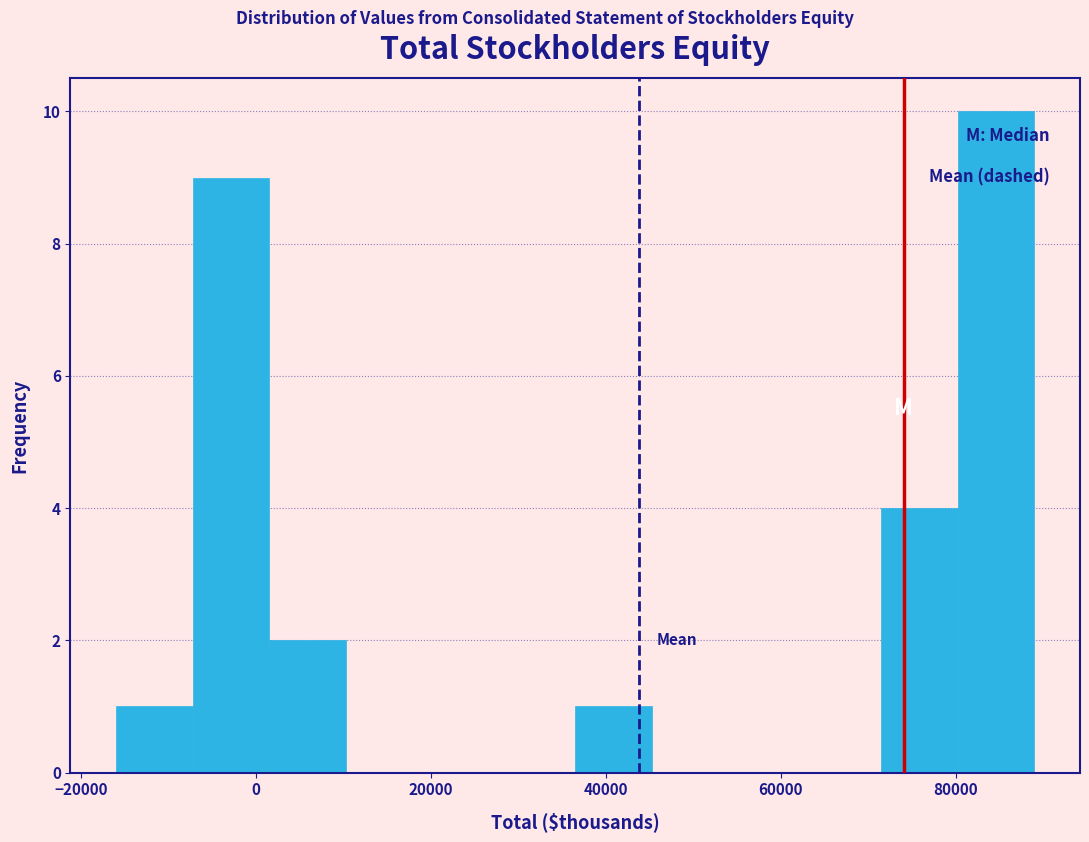

Over which range of the x-axis is the bar tallest?

80000 to 88000